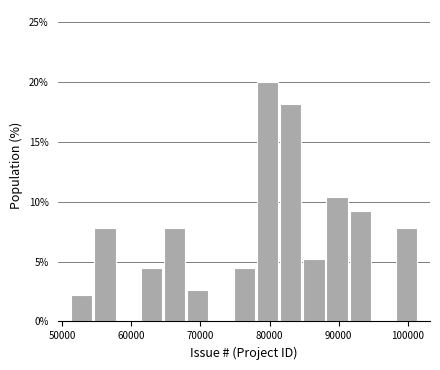

Read against the x-axis, roughly where is the centre of the tallest bar?

80000